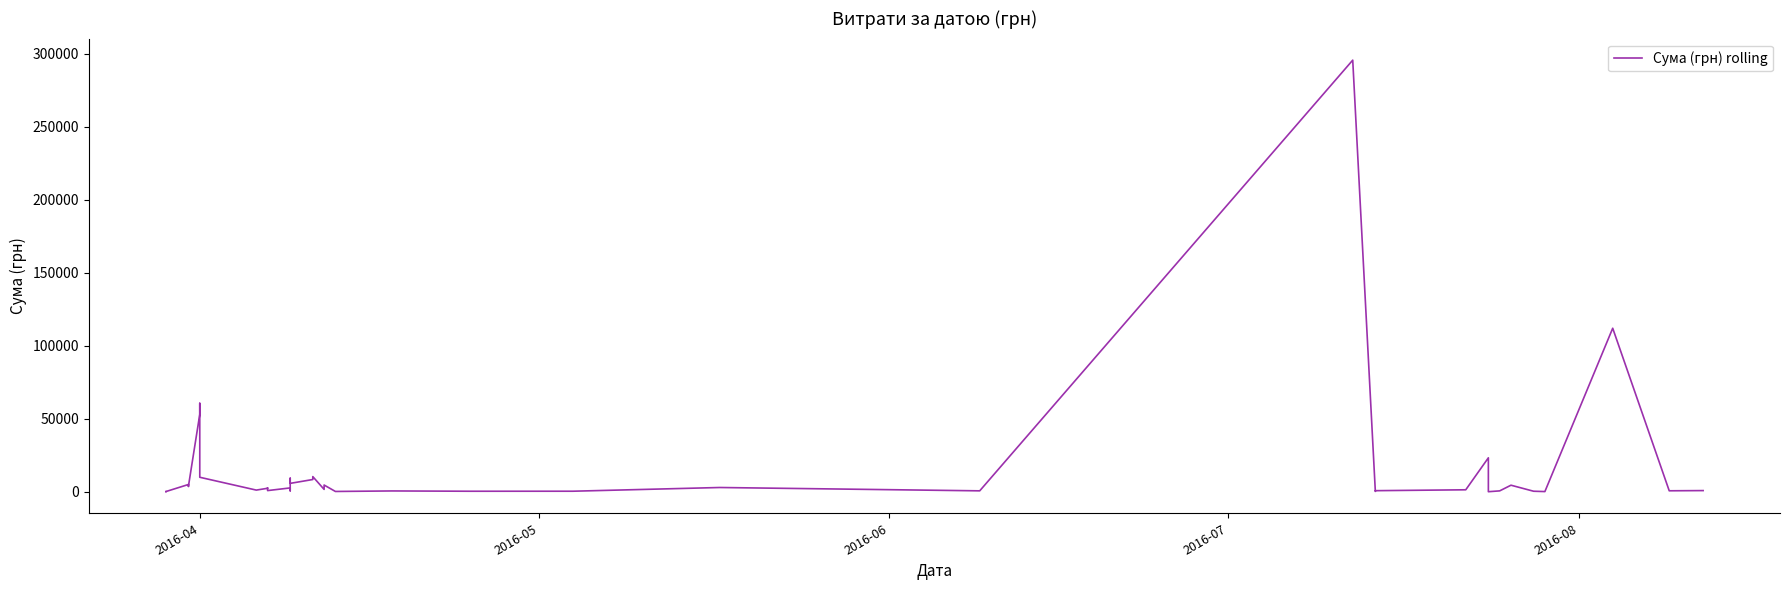

What is the smallest value displayed?

11.2